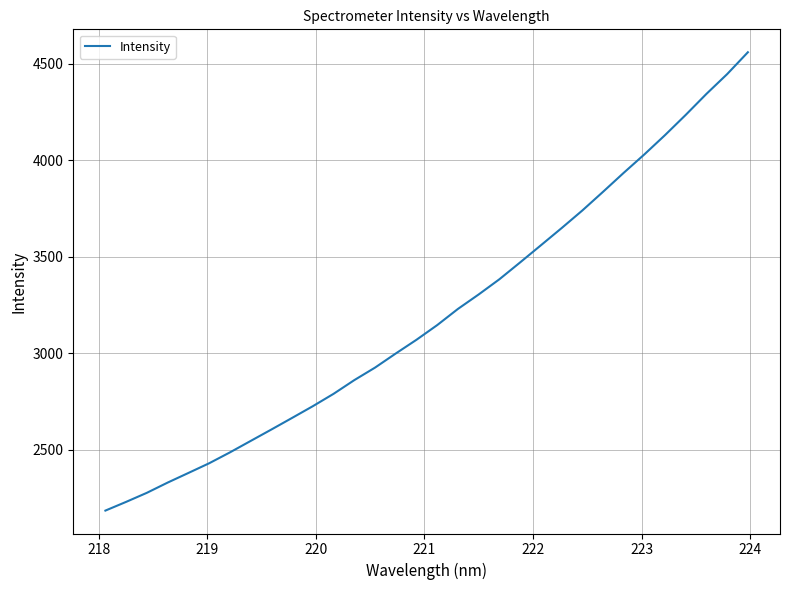

What is the minimum value shown in the chart?

2186.2